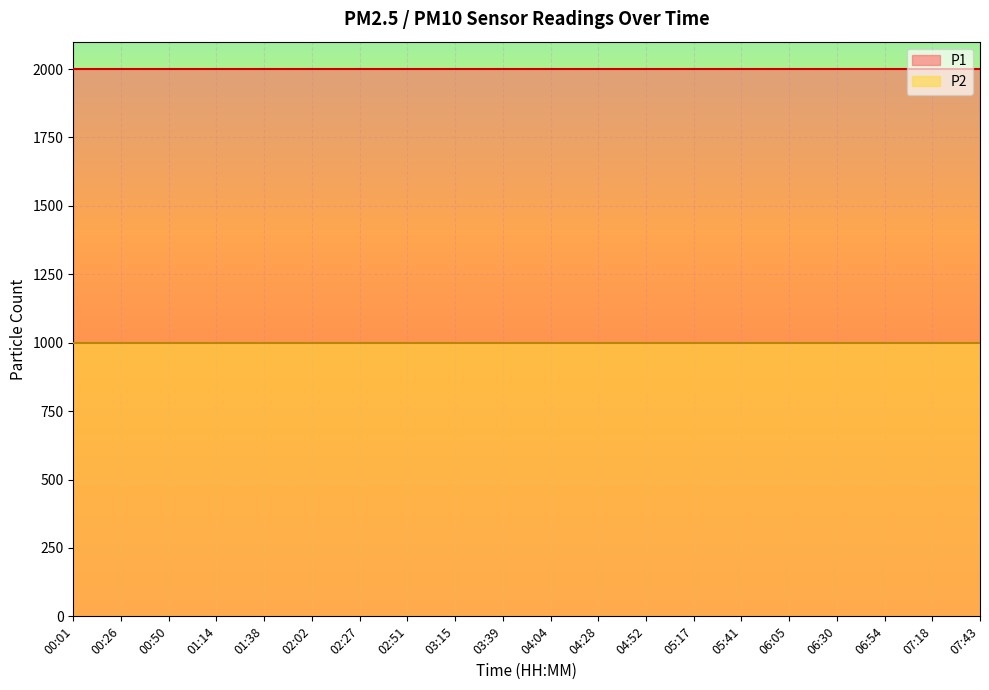

The P2 series shows 999.9 at 04:28. True or false?

True